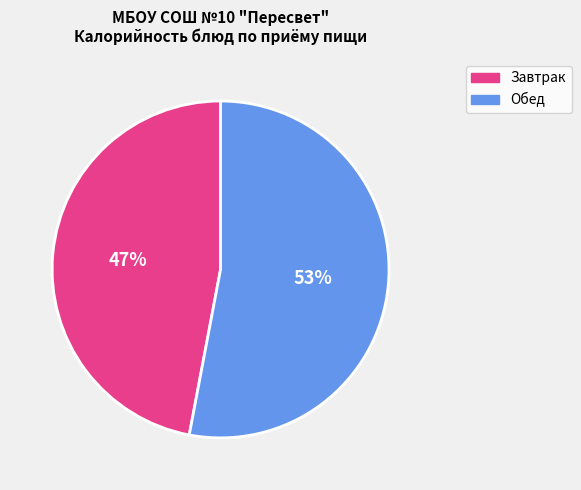

To the nearest percent, what is the difference between the largest and smallest slice percentages?

6%